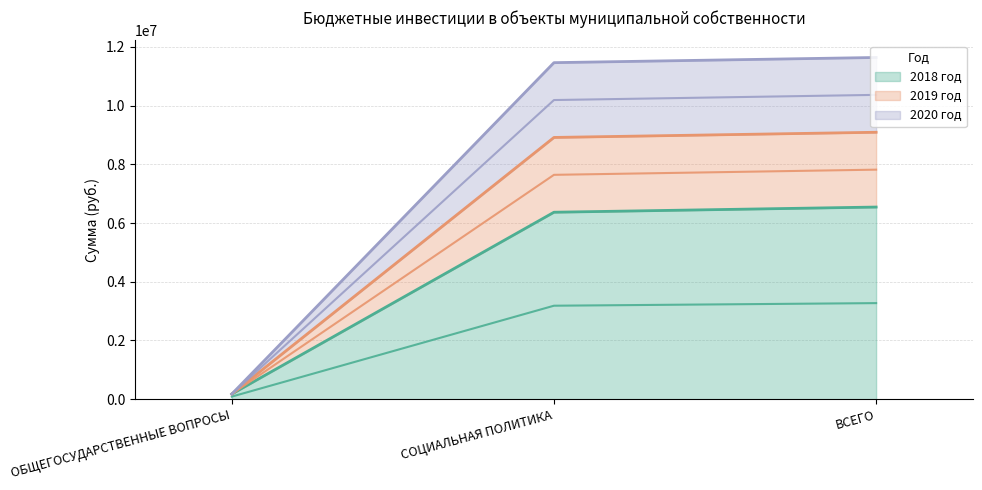

Which category has the lowest value in the 2018 год series?

ОБЩЕГОСУДАРСТВЕННЫЕ ВОПРОСЫ